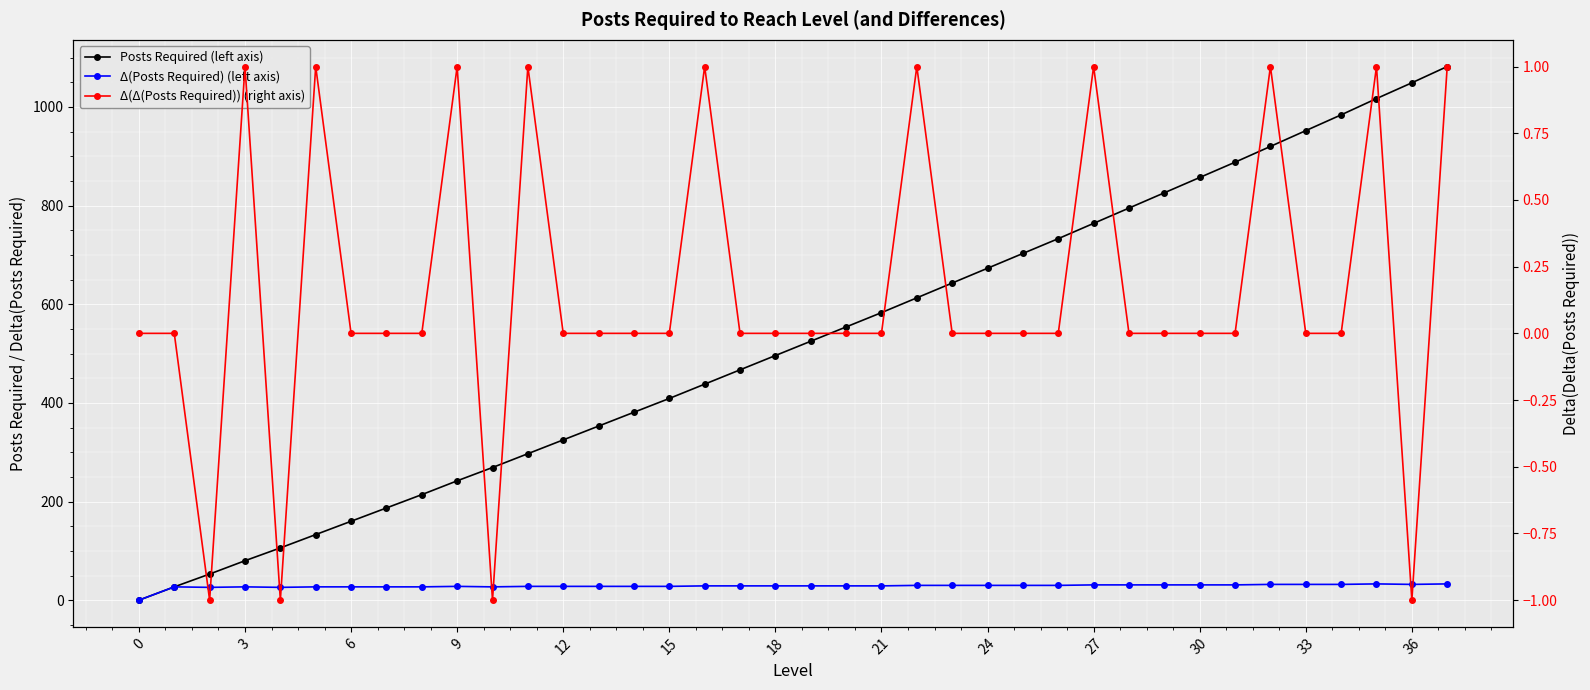

At which category is the sum across all series the highest?

37